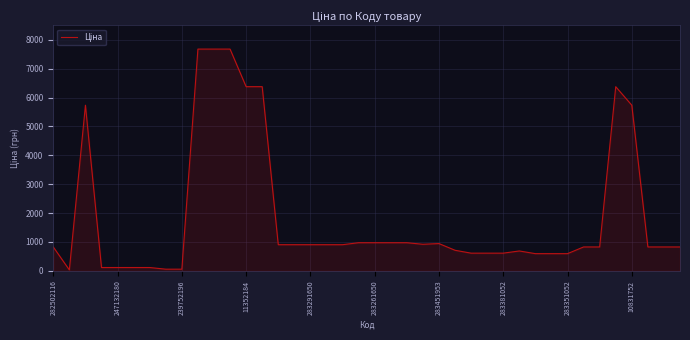

What is the sum of all values?

74546.4